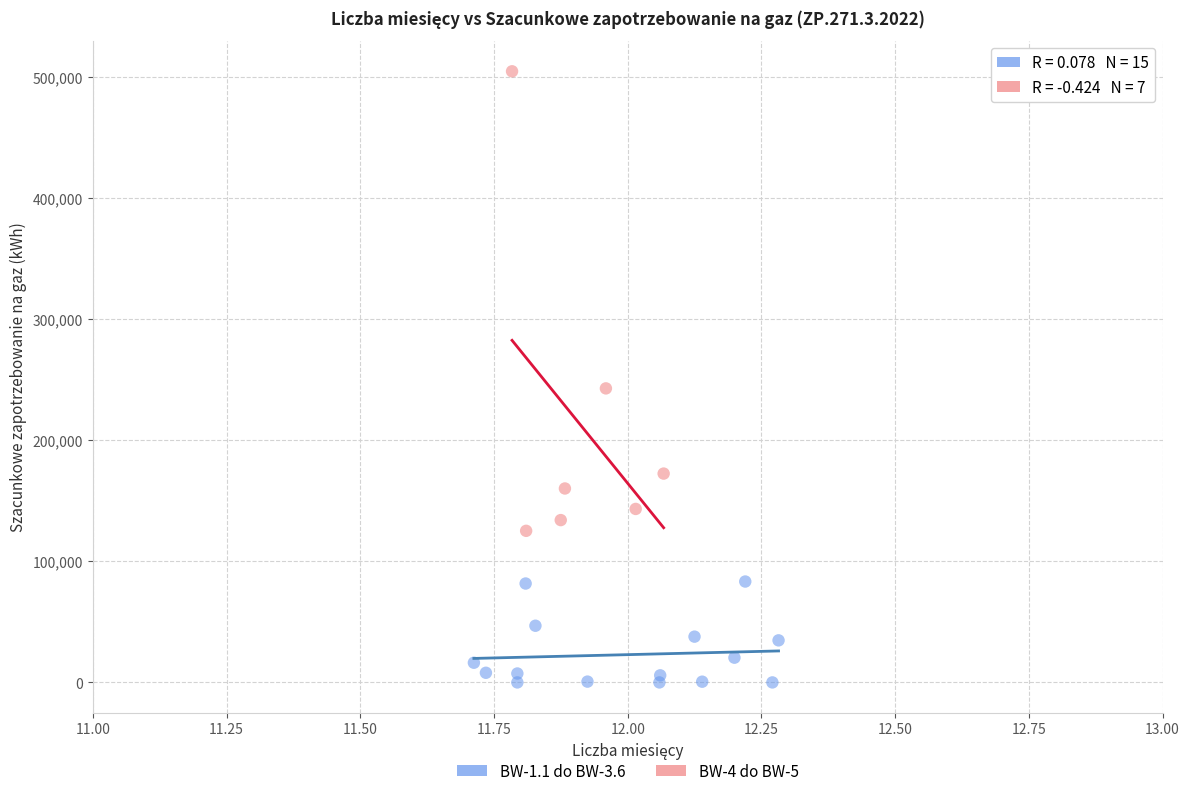

Which series contains the highest Y value?

BW-4 do BW-5